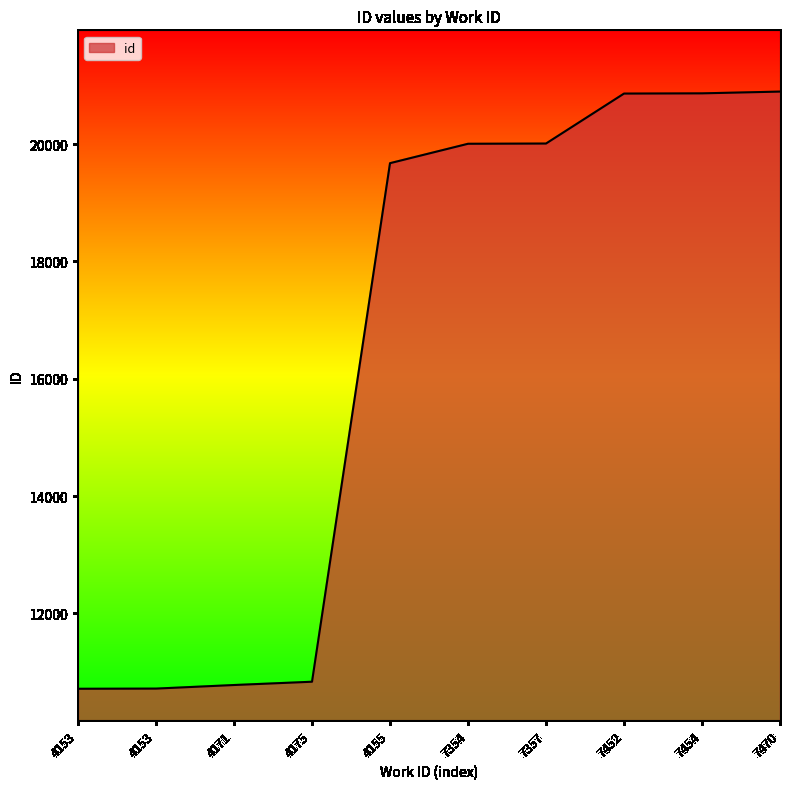

At which label is the value closest to 15805?

4155